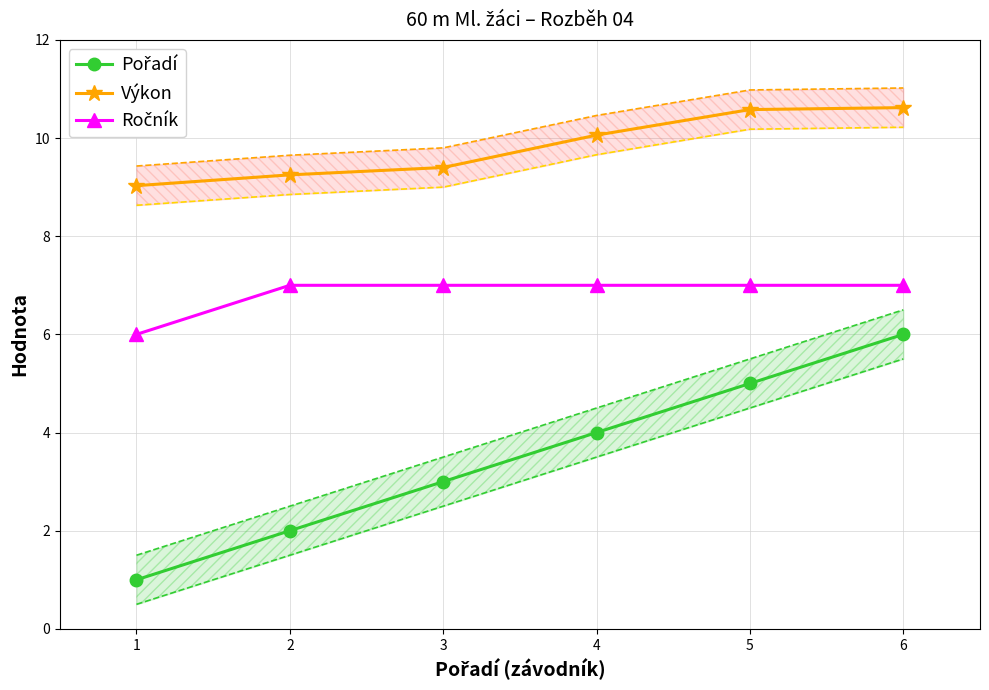

What is the difference between the maximum and minimum values in the Ročník series?

1.0